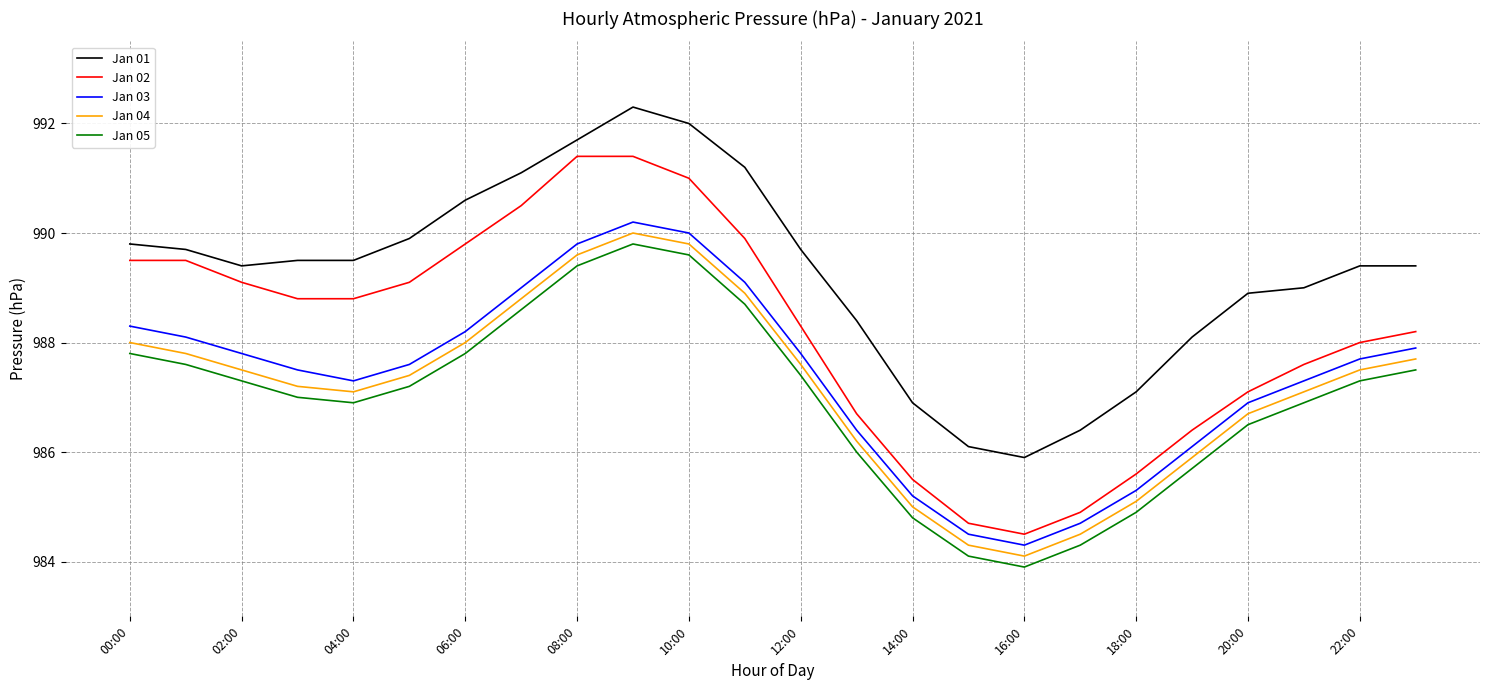

What is the maximum value shown in the chart?

992.3